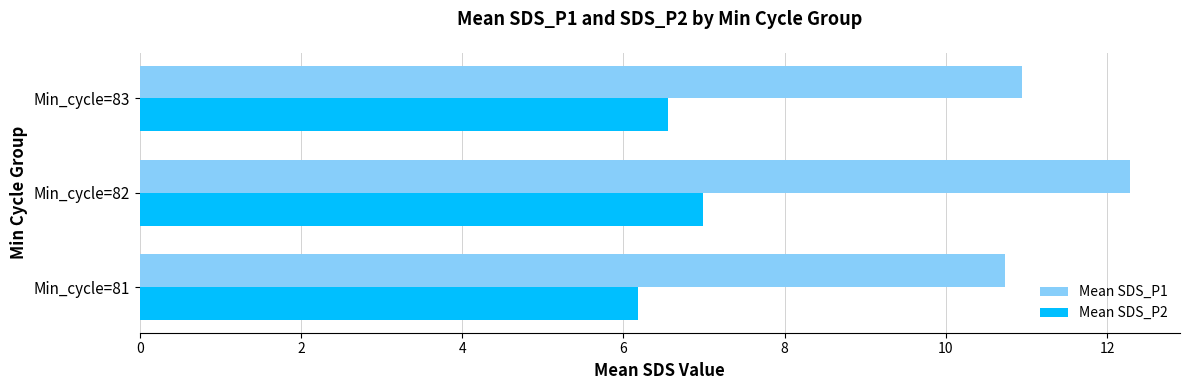

At which category is the sum across all series the highest?

Min_cycle=82